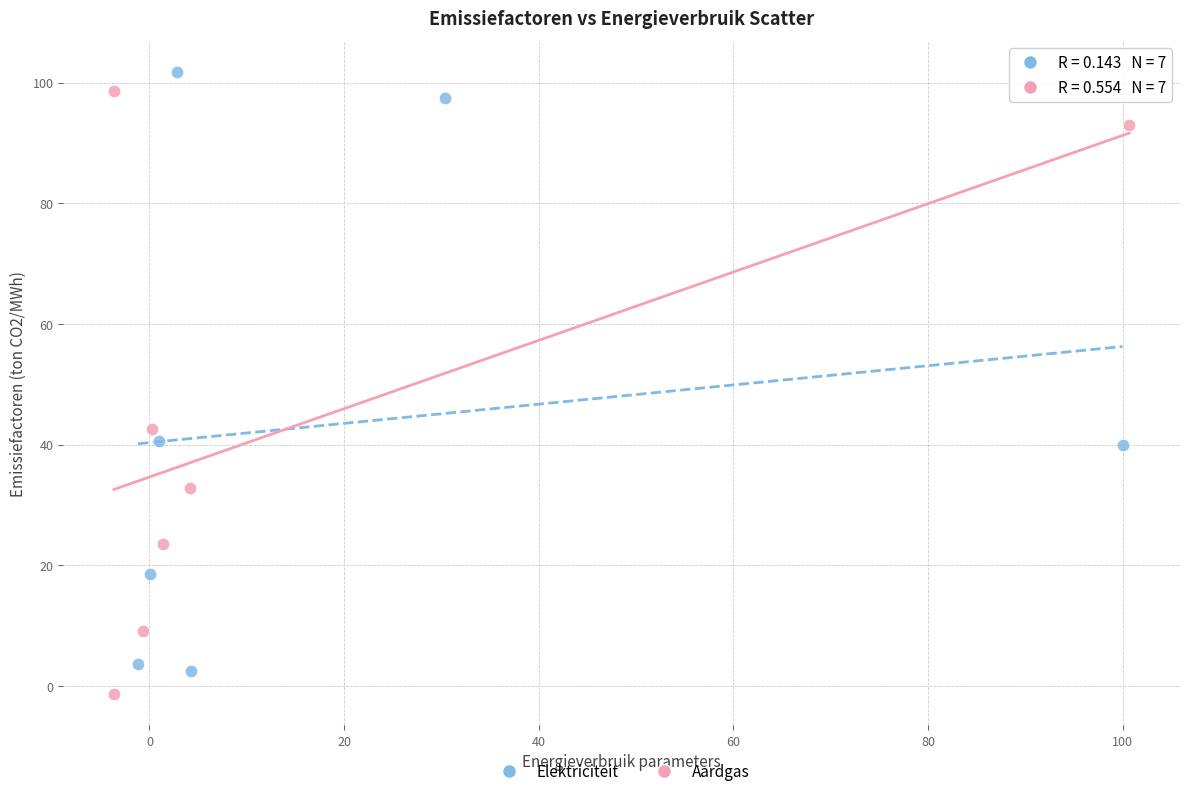

What are all the series names shown in the legend?

Elektriciteit, Aardgas